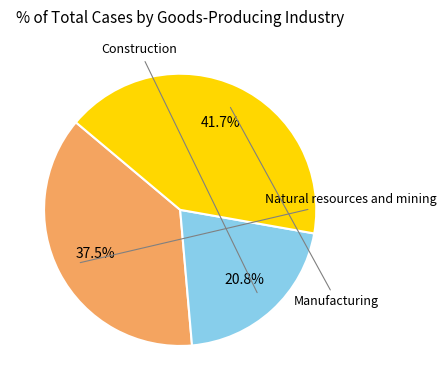

Is there any slice that represents more than half of the pie?

No